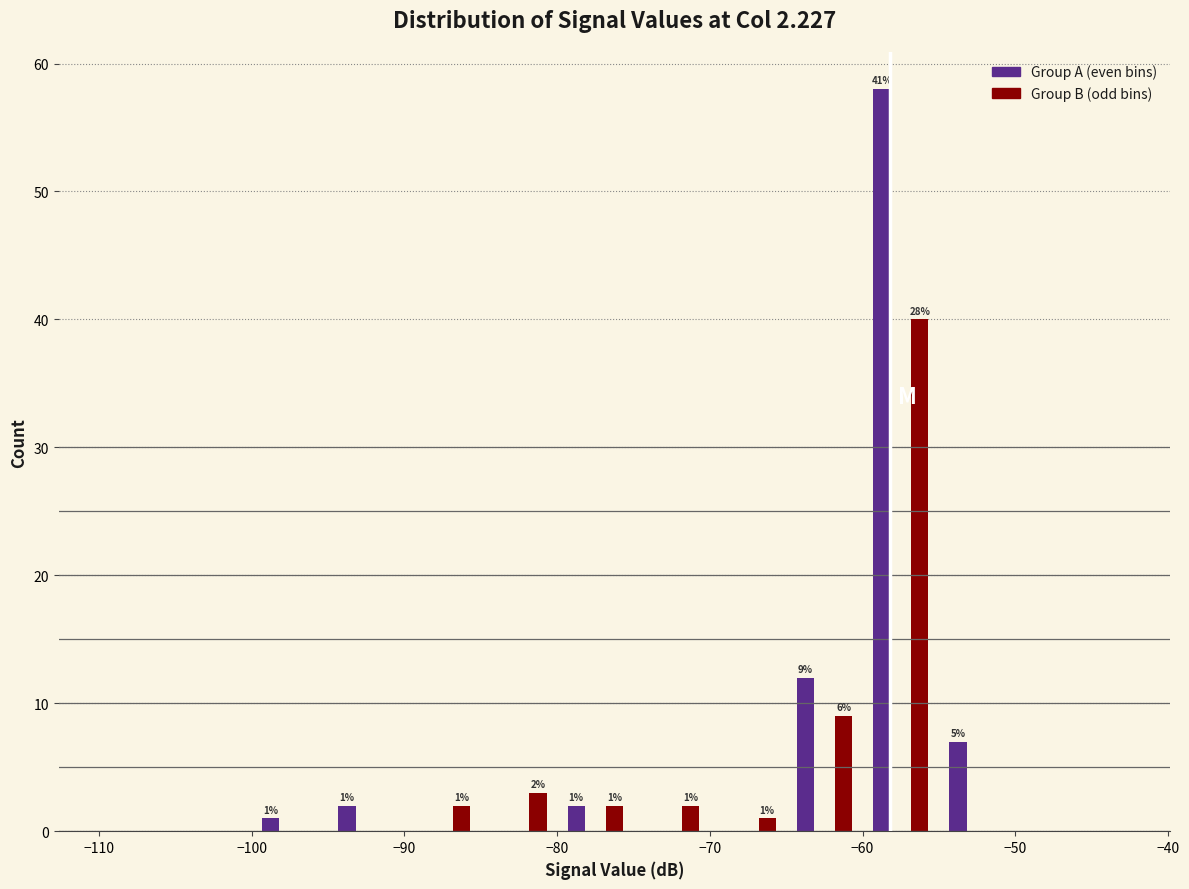

Around what value on the x-axis is the tallest bar? Give the approximate position of its centre, as read against the axis.

-59